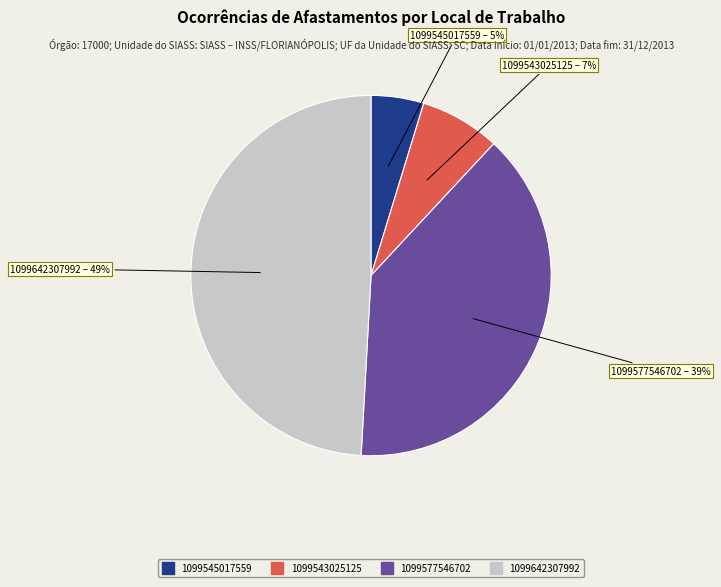

Is there a majority slice in this chart?

No